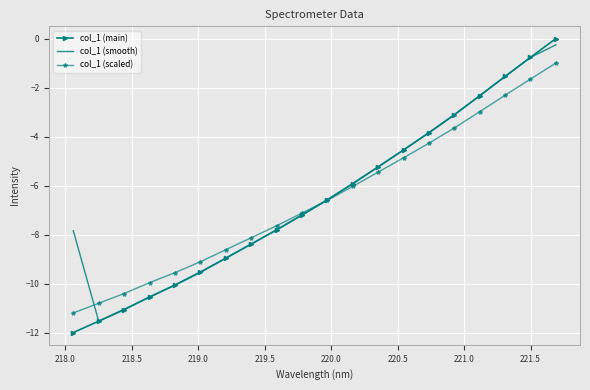

What is the highest value of the col_1 (scaled) series?

-1.0